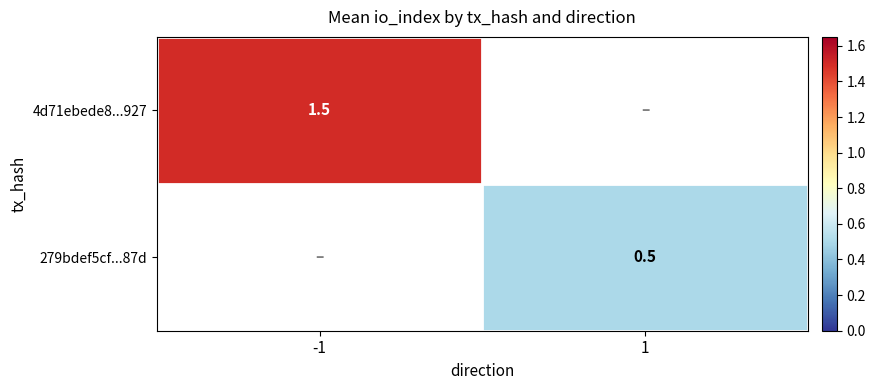

True or false: 4d71ebede8...927 has a value of 1.5 at -1.

True